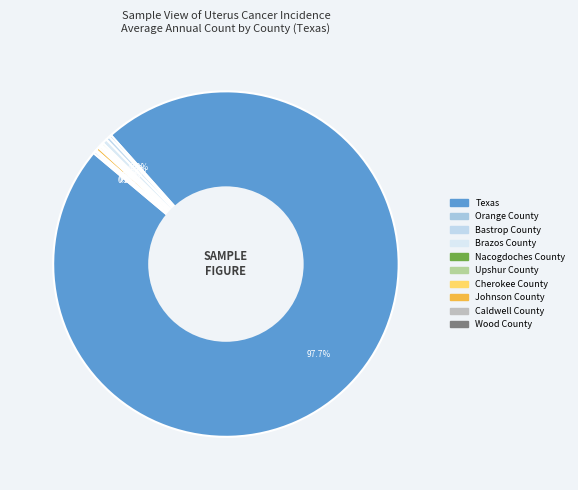

Which has a higher value, Texas or Orange County?

Texas